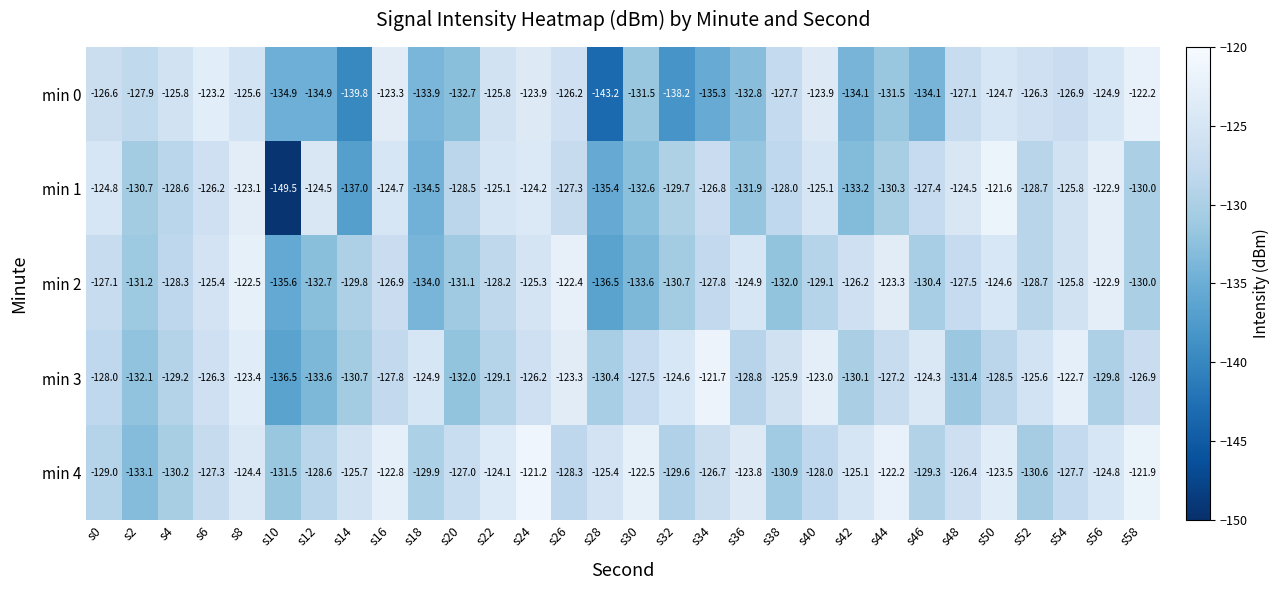

Which series has the largest range (max minus min)?

min 1